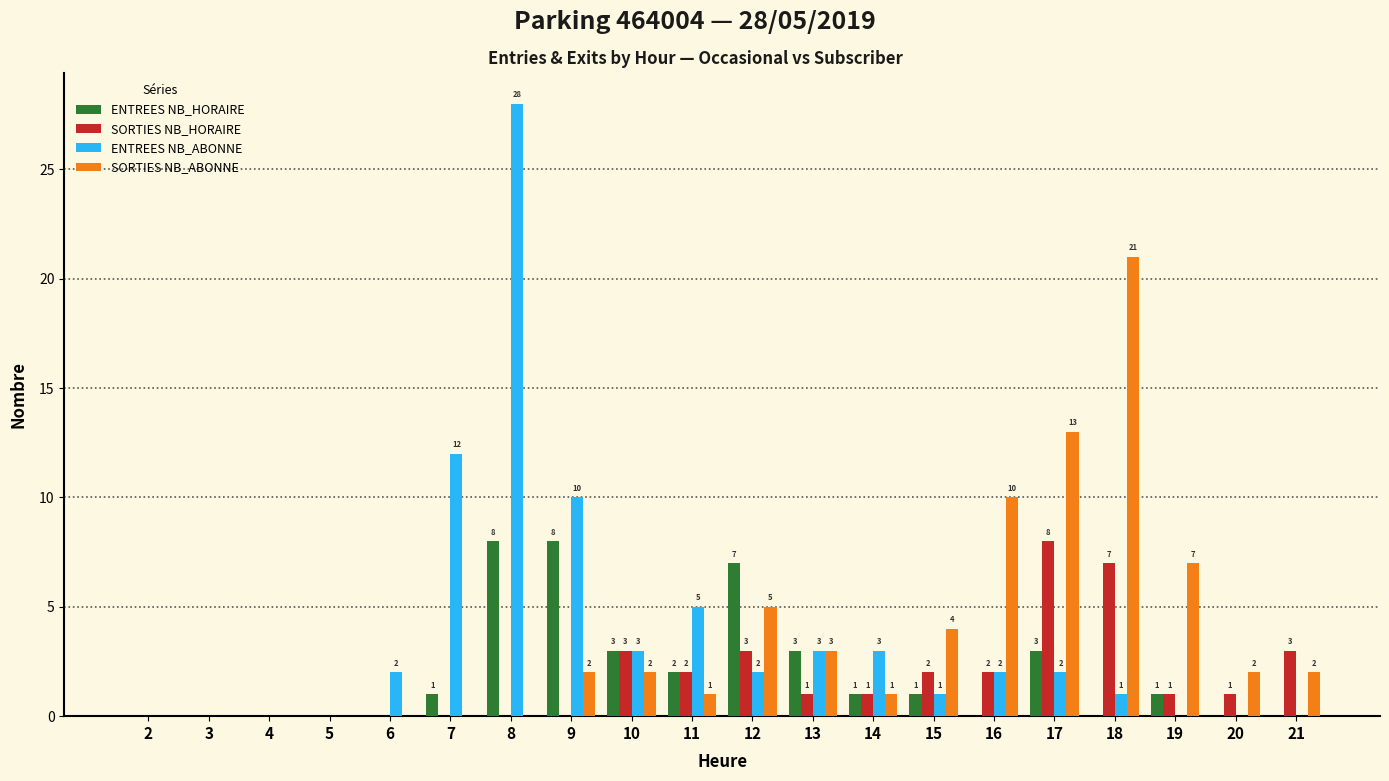

How many groups of bars are there?

20